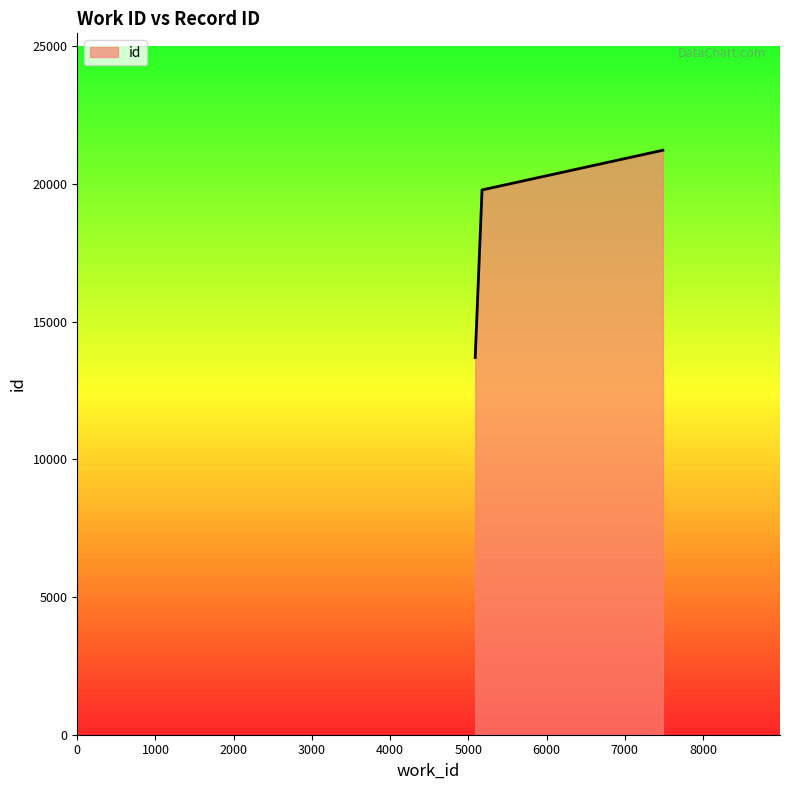

How many values are below 19786?

2